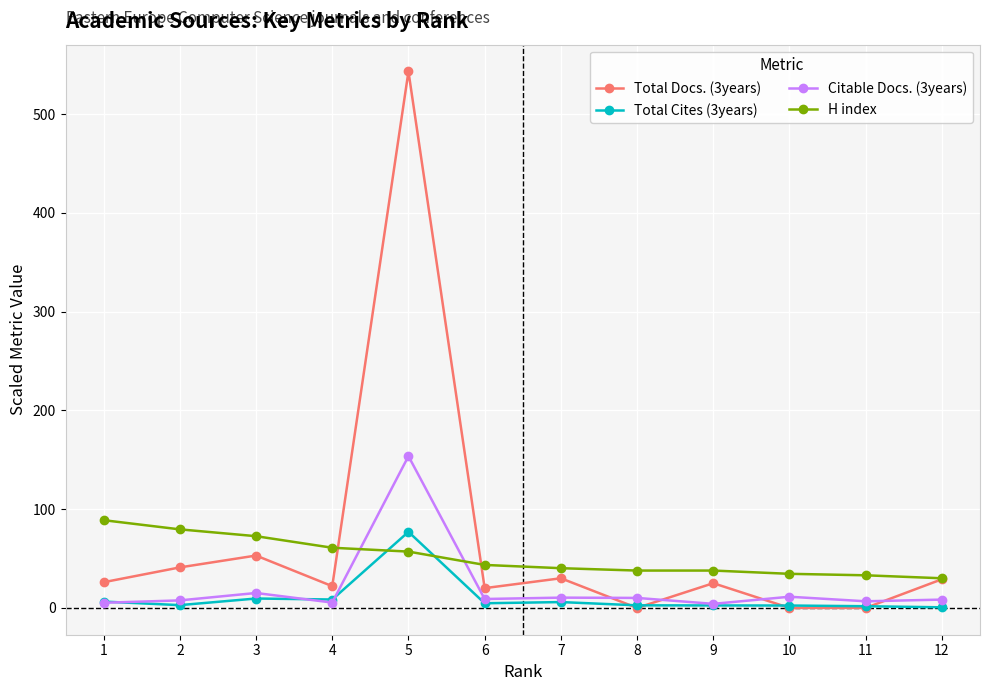

Which series has the widest spread of values?

Total Docs. (3years)